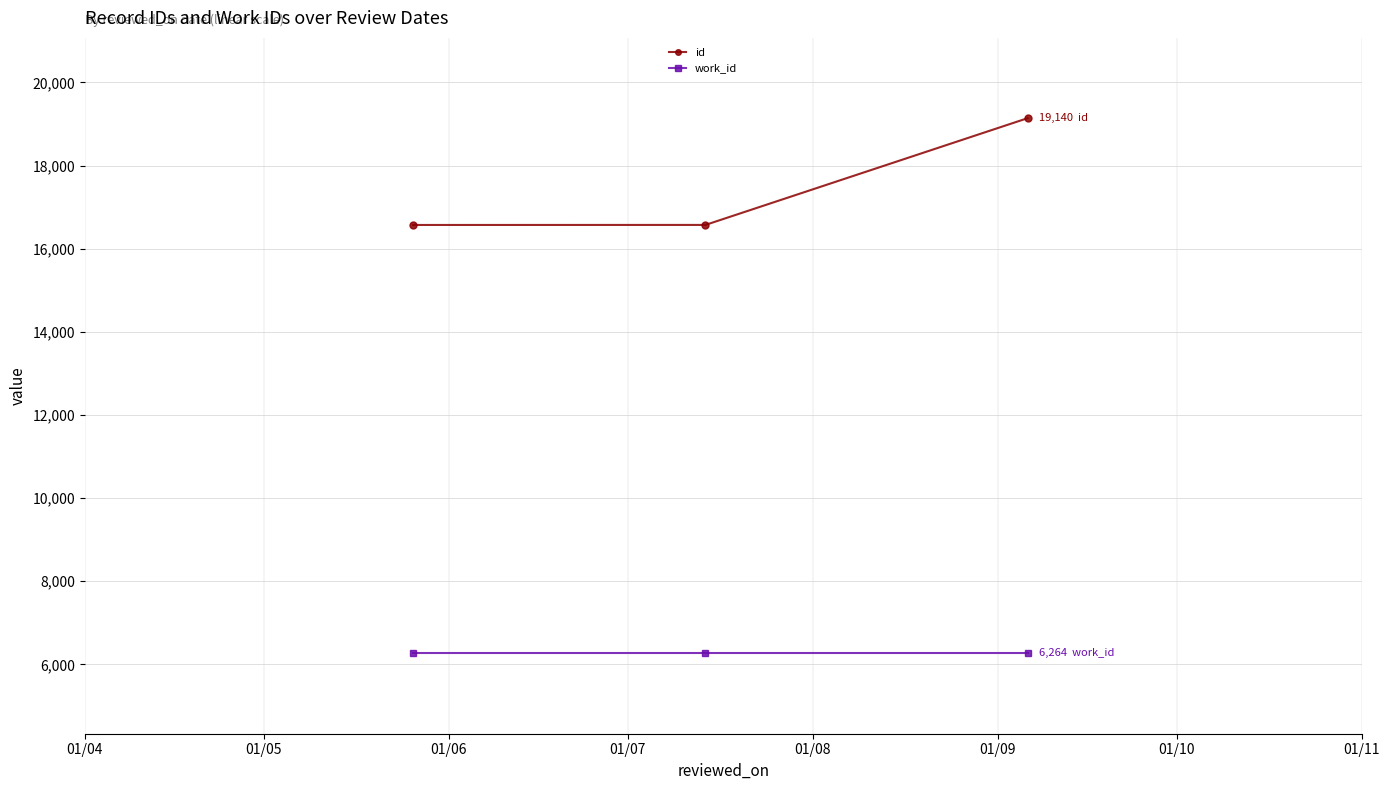

List the series in order of their overall mean, highest first.

id, work_id